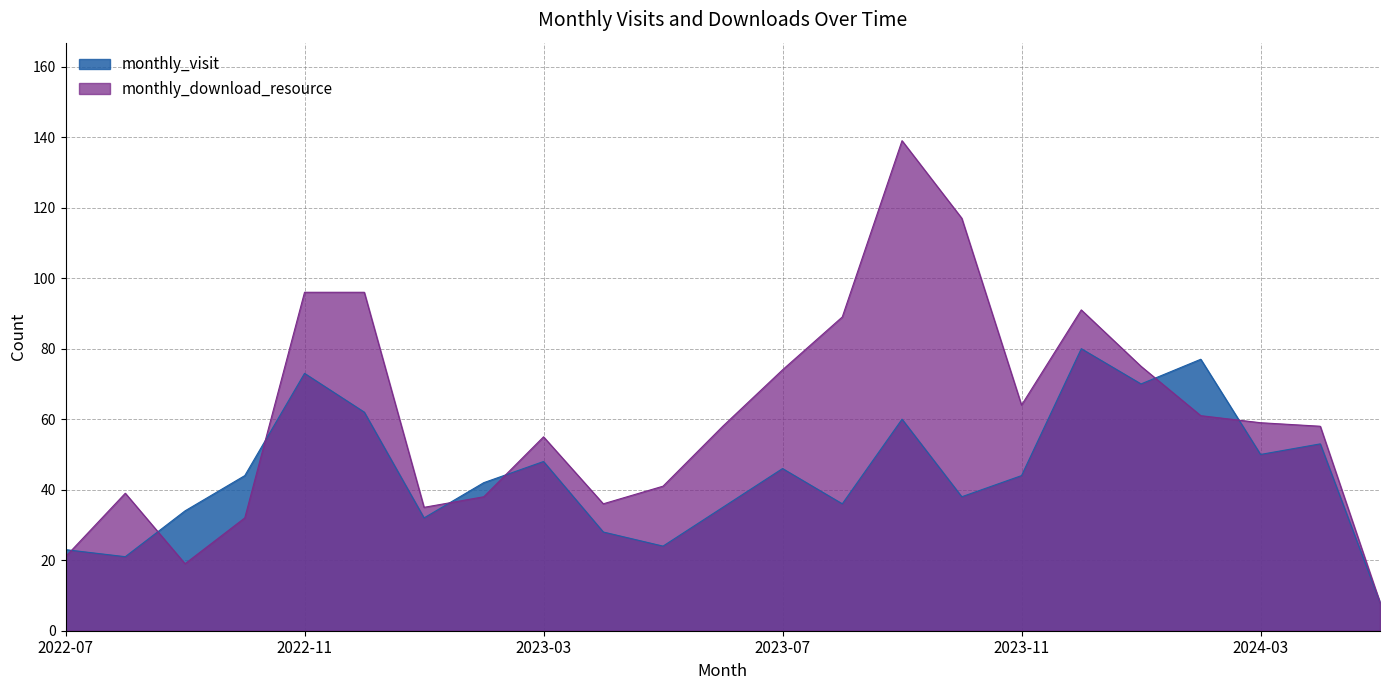

What is the lowest value of the monthly_download_resource series?

8